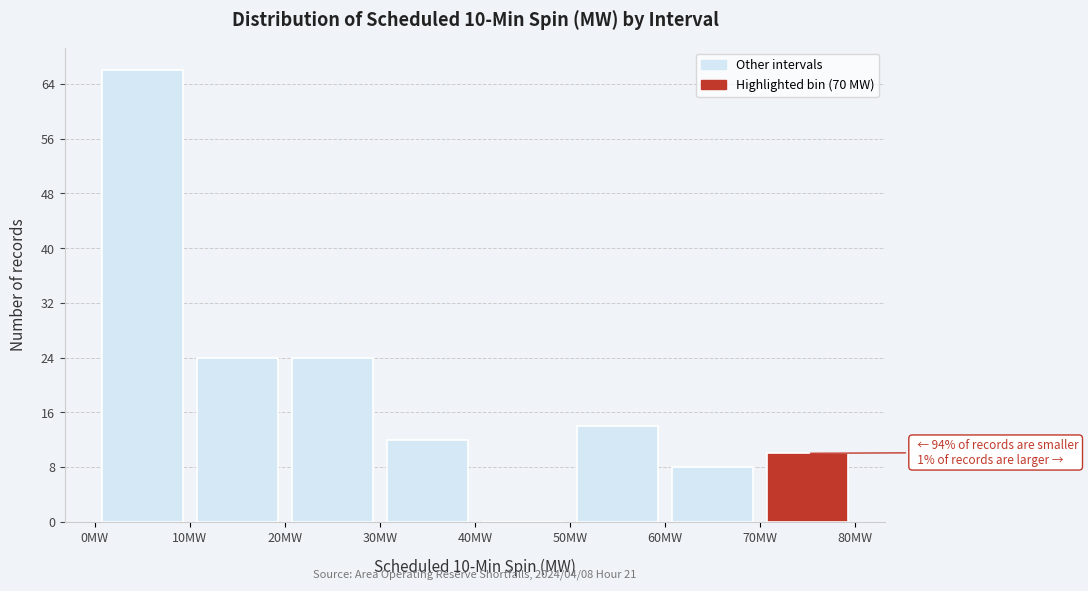

Which range on the x-axis has the tallest bar?

0 to 10